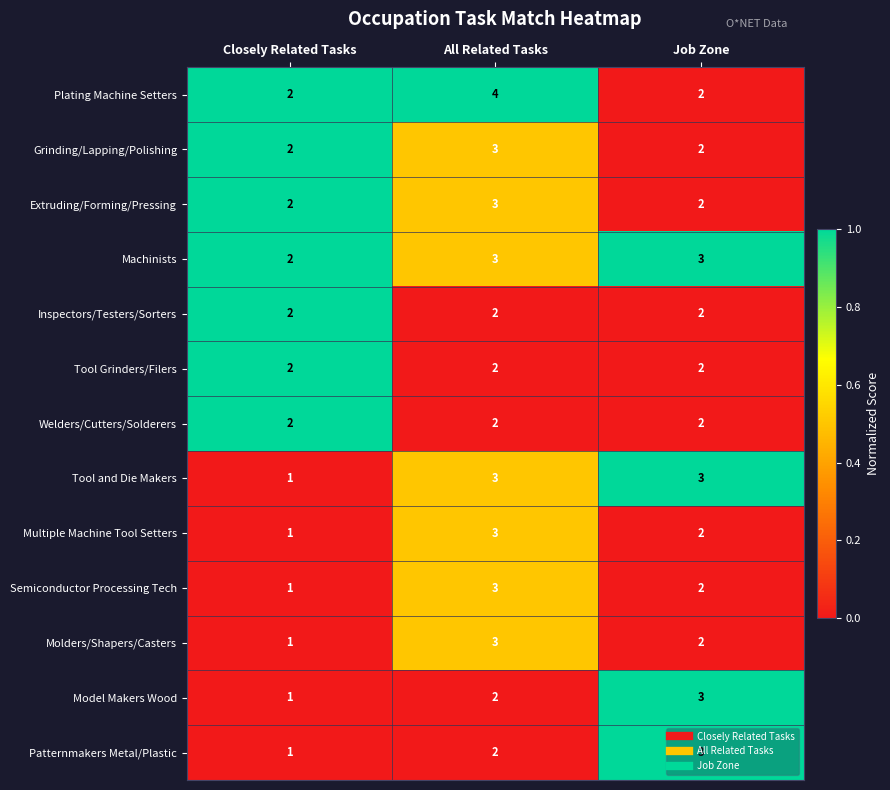

What is the sum of all Plating Machine Setters values?

8